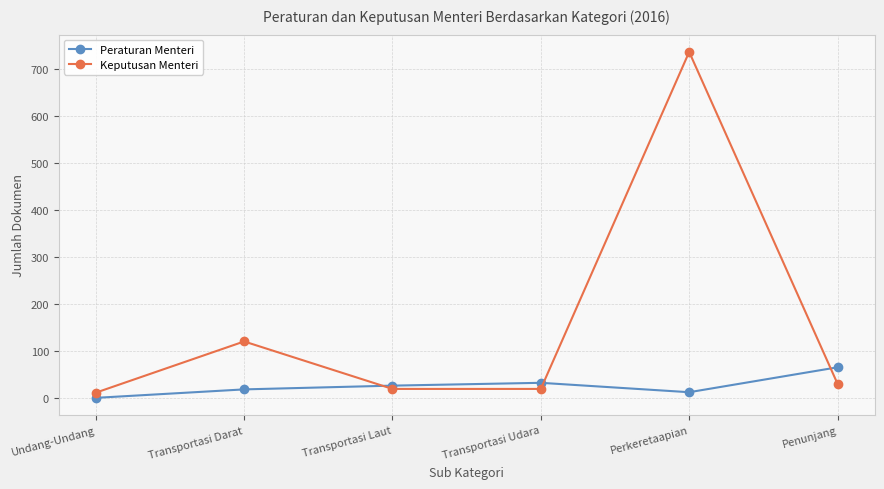

The value of Peraturan Menteri at Penunjang is 20. True or false?

False